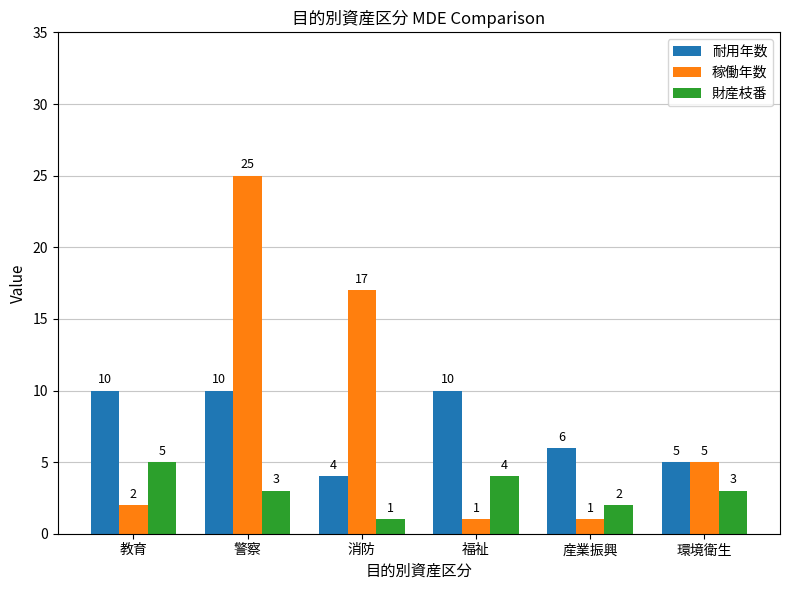

What is the value of the 耐用年数 bar at the 6th from the left?

5